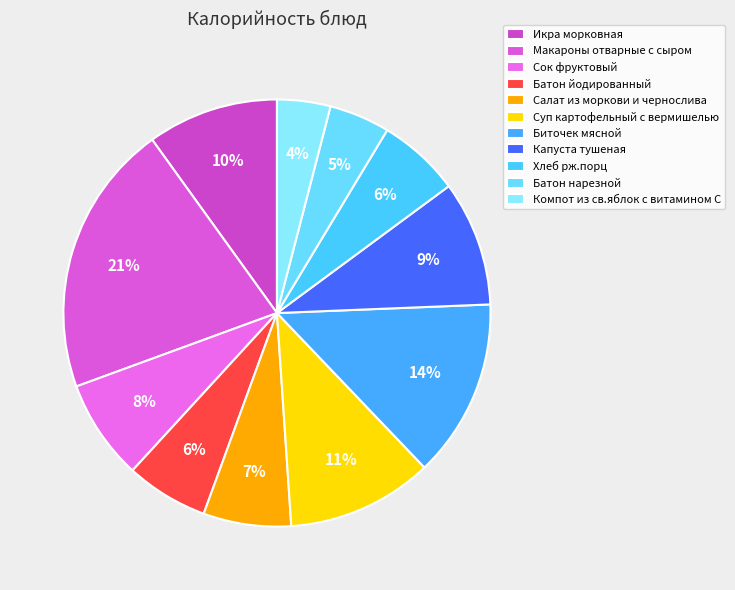

To the nearest percent, what is the difference between the largest and smallest slice percentages?

17%